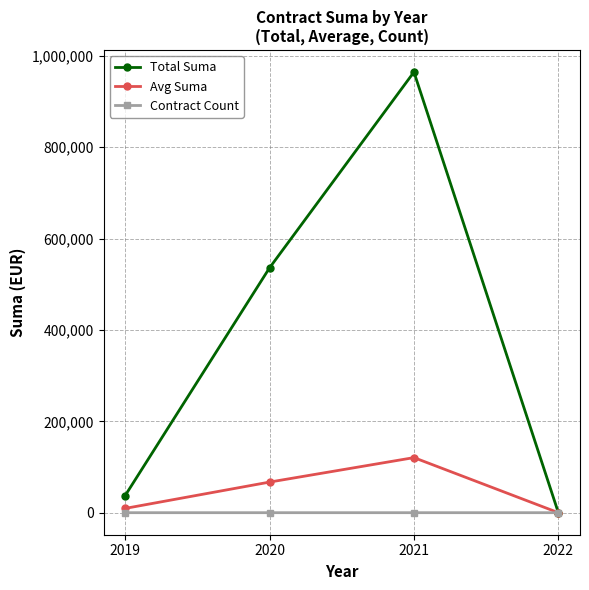

Which series changed the most between 2020 and 2022?

Total Suma